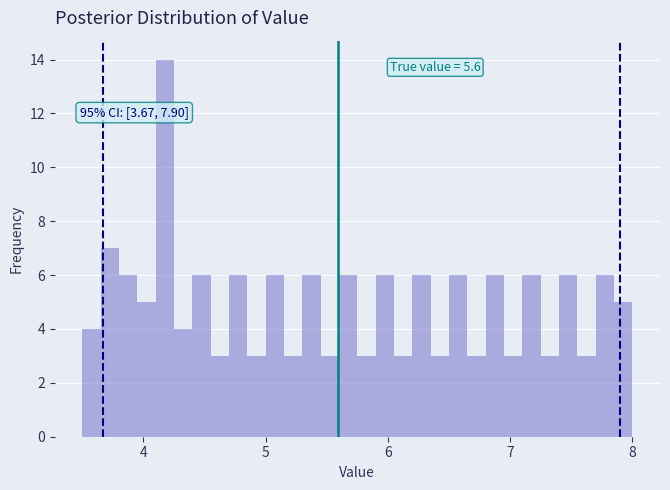

Read against the x-axis, roughly where is the centre of the tallest bar?

4.2